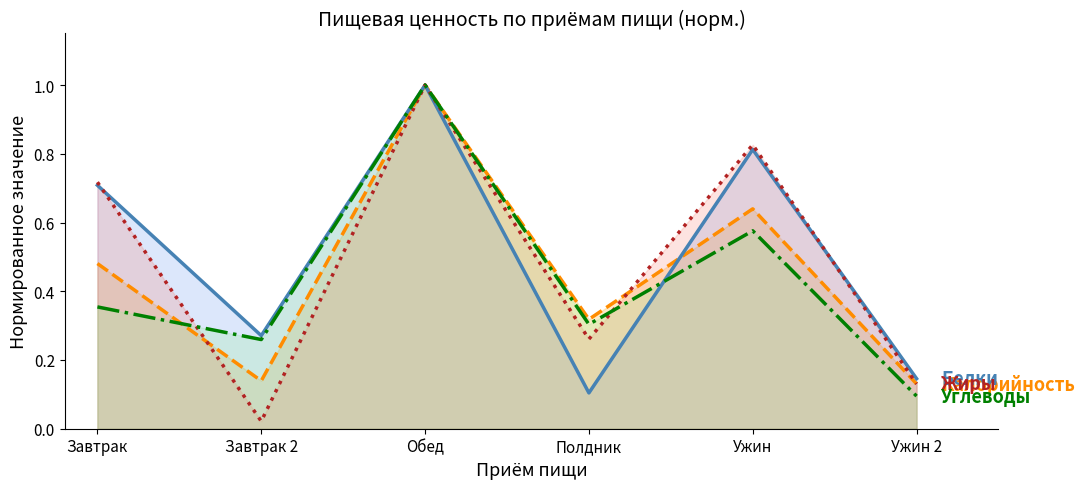

The Белки series shows 0.1 at Полдник. True or false?

False